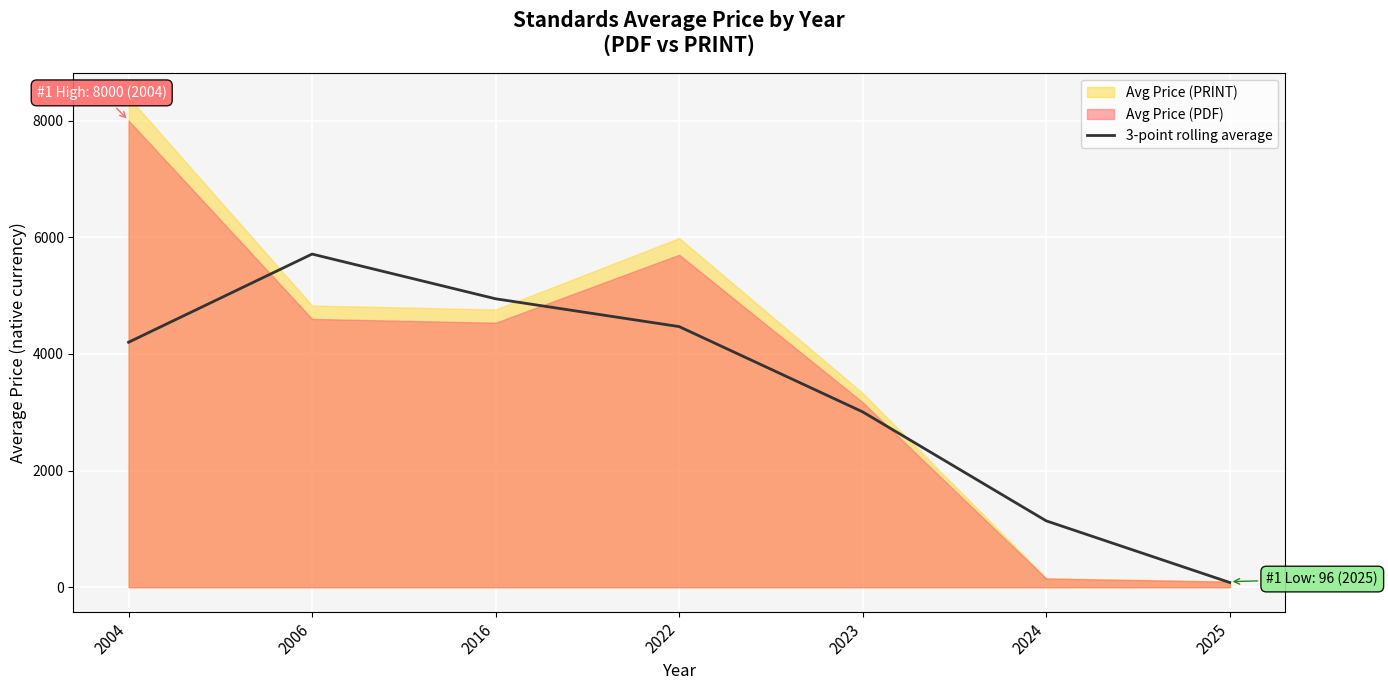

Reading left to right, transcribe all the data shown in this chart.

2004=4200.0	2006=5711.5	2016=4944.8	2022=4468.3	2023=3006.2	2024=1138.1	2025=81.3